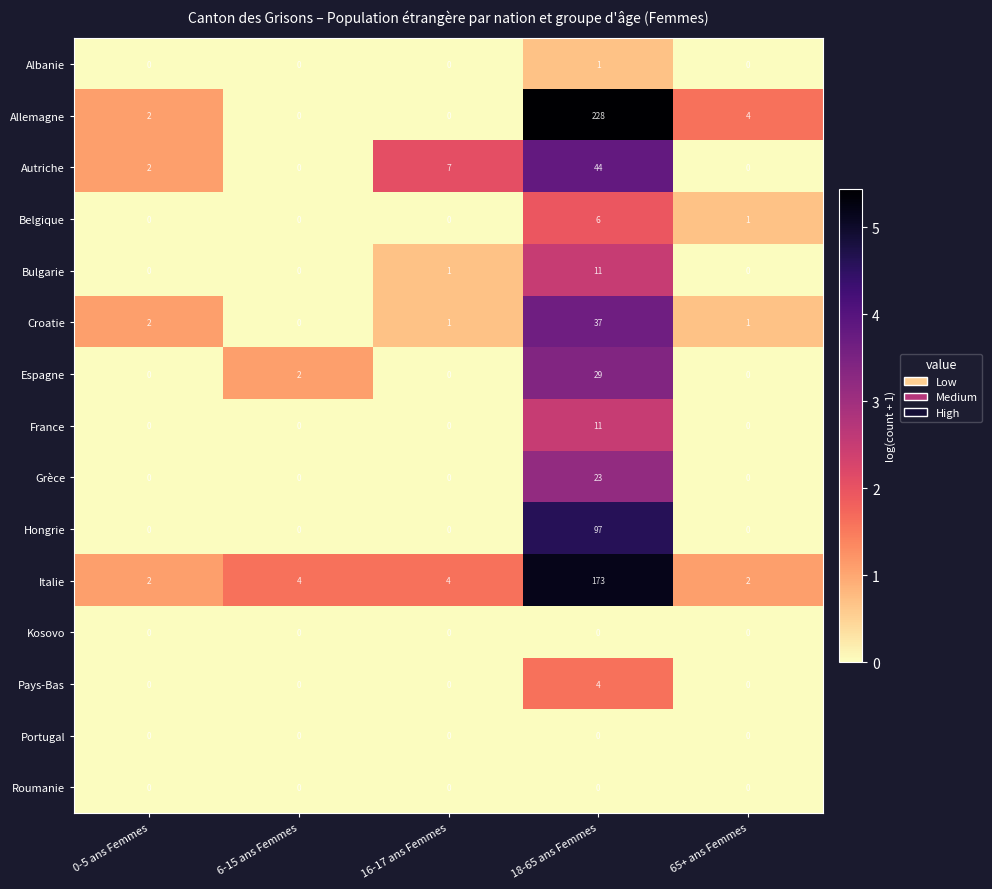

What is the difference between the highest and lowest values at 6-15 ans Femmes?

4